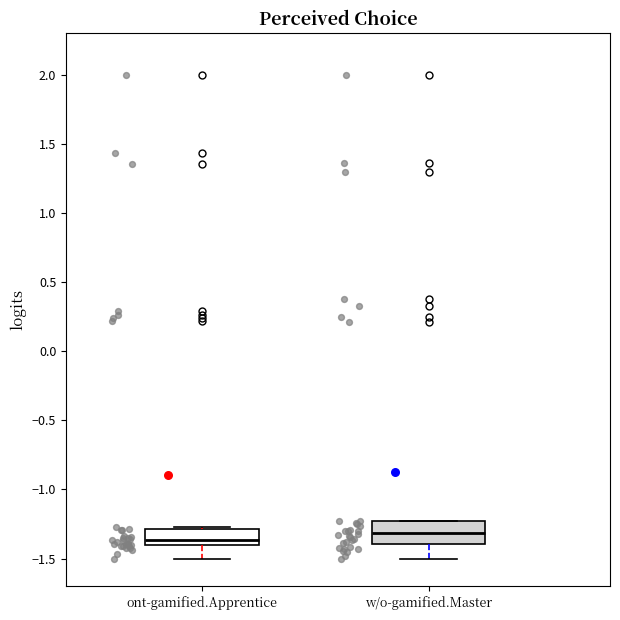

Where does the median line of the box for w/o-gamified.Master sit on the y-axis? The values are not printed on the chart, so give them approximately, as read against the axis.

-1.30